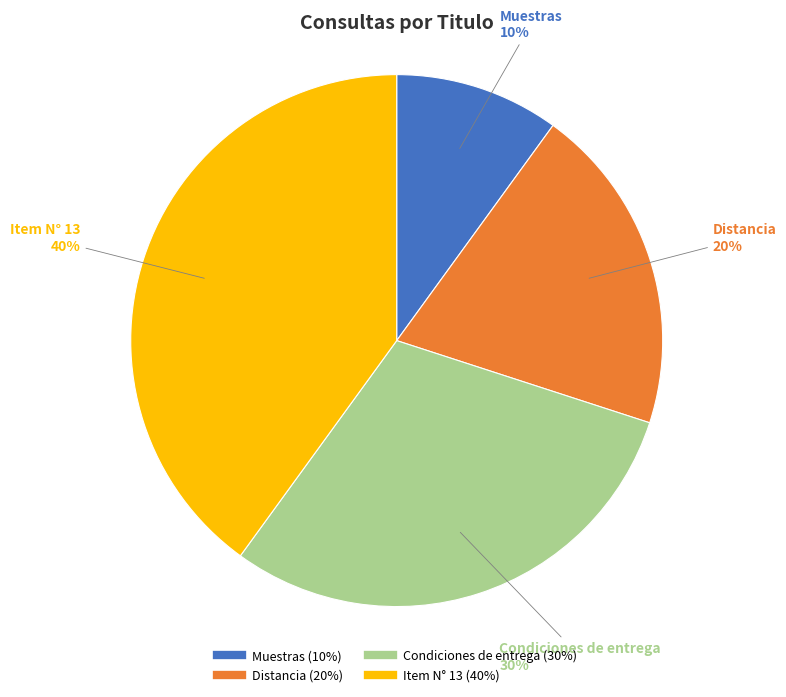

True or false: Item N° 13 accounts for 40% of the total.

True